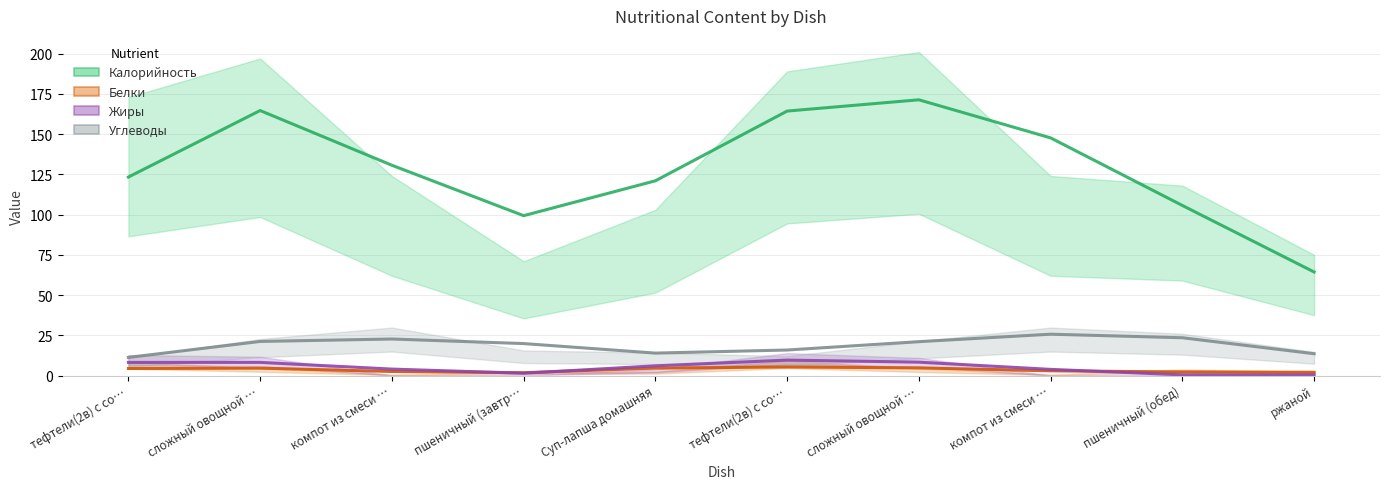

Rank the series by their maximum value, from highest to lowest.

Калорийность, Углеводы, Жиры, Белки